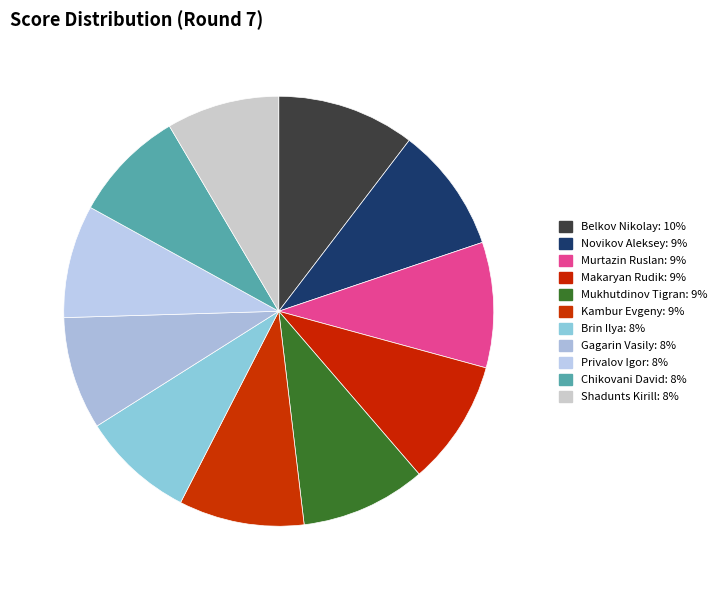

How many segments does this pie chart have?

11